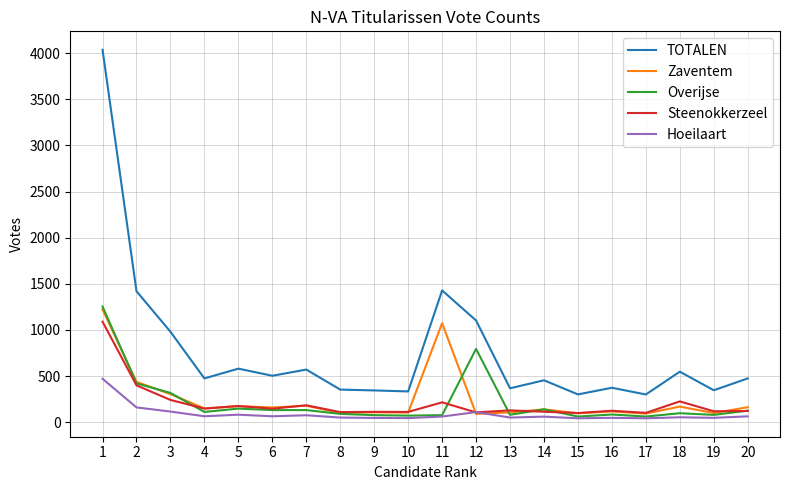

Is it true that TOTALEN equals 2135 at 11?

False